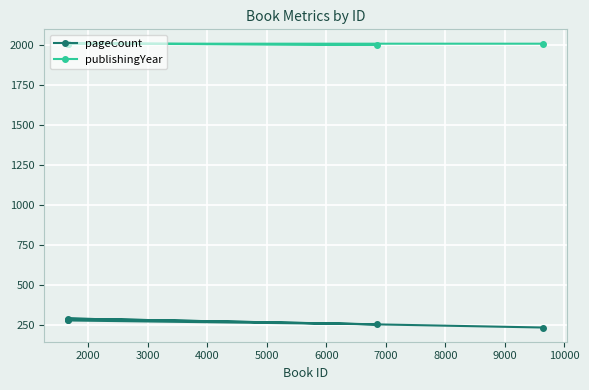

How many lines are shown in the chart?

2